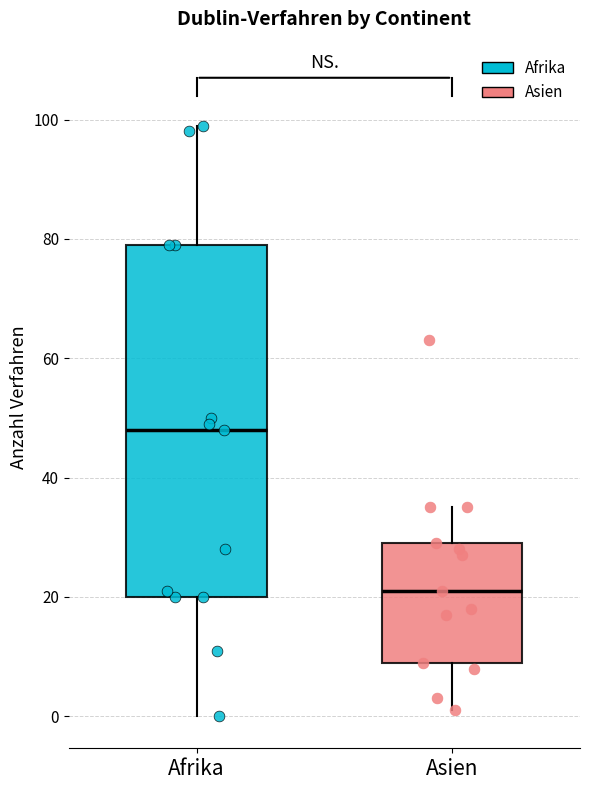

Which box is the tallest, from its lower edge to its upper edge?

Afrika